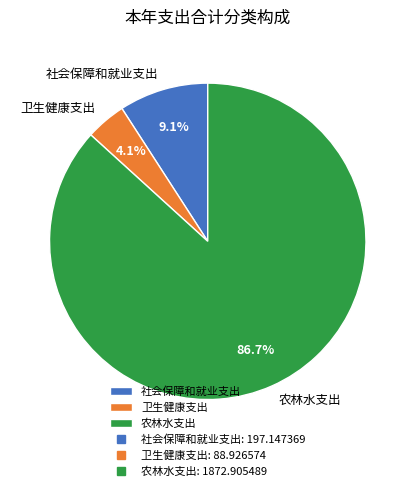

Is the sum of 农林水支出 and 社会保障和就业支出 greater than half?

Yes